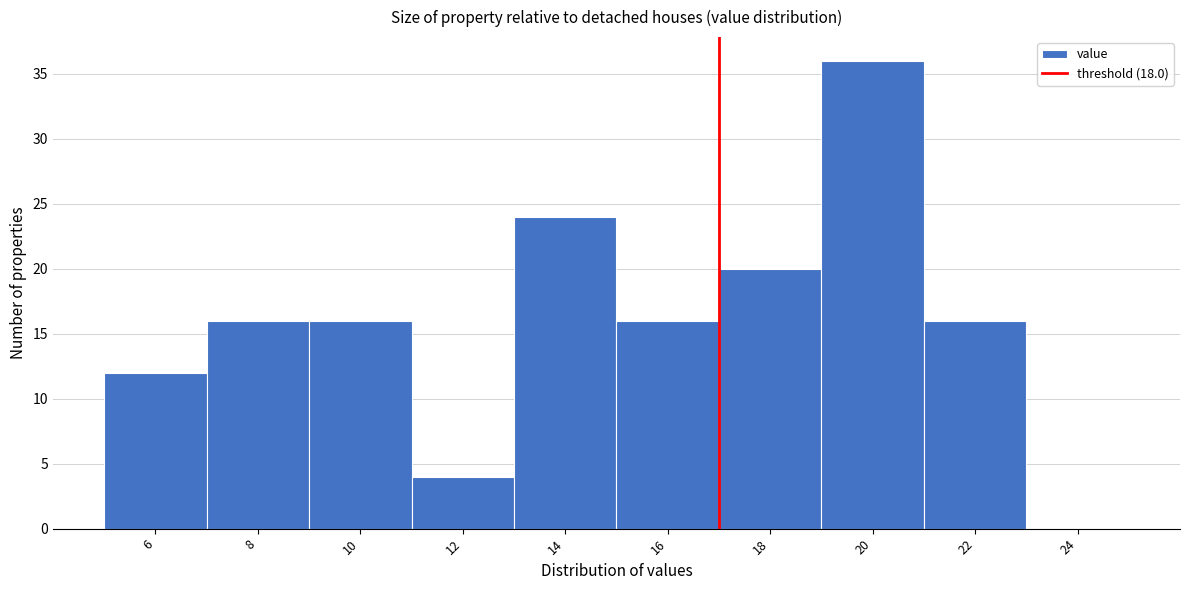

Reading left to right, what are all the values shown in this chart?

6=12	8=16	10=16	12=4	14=24	16=16	18=20	20=36	22=16	24=0